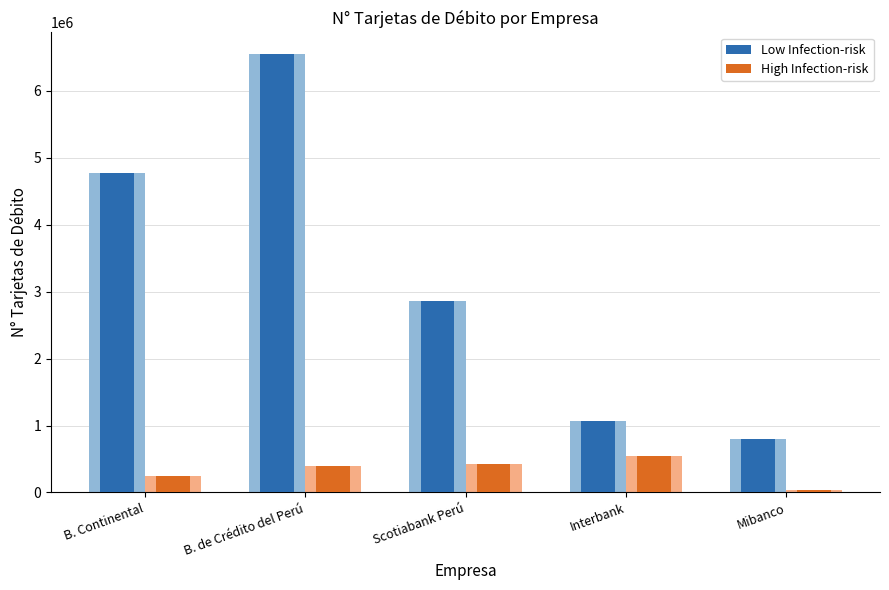

What is the difference between the highest and lowest values at Interbank?

526258